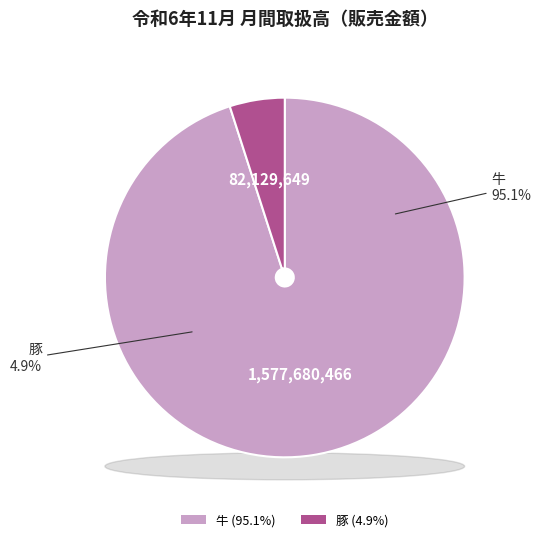

What percentage is the 豚 slice, to the nearest percent?

5%